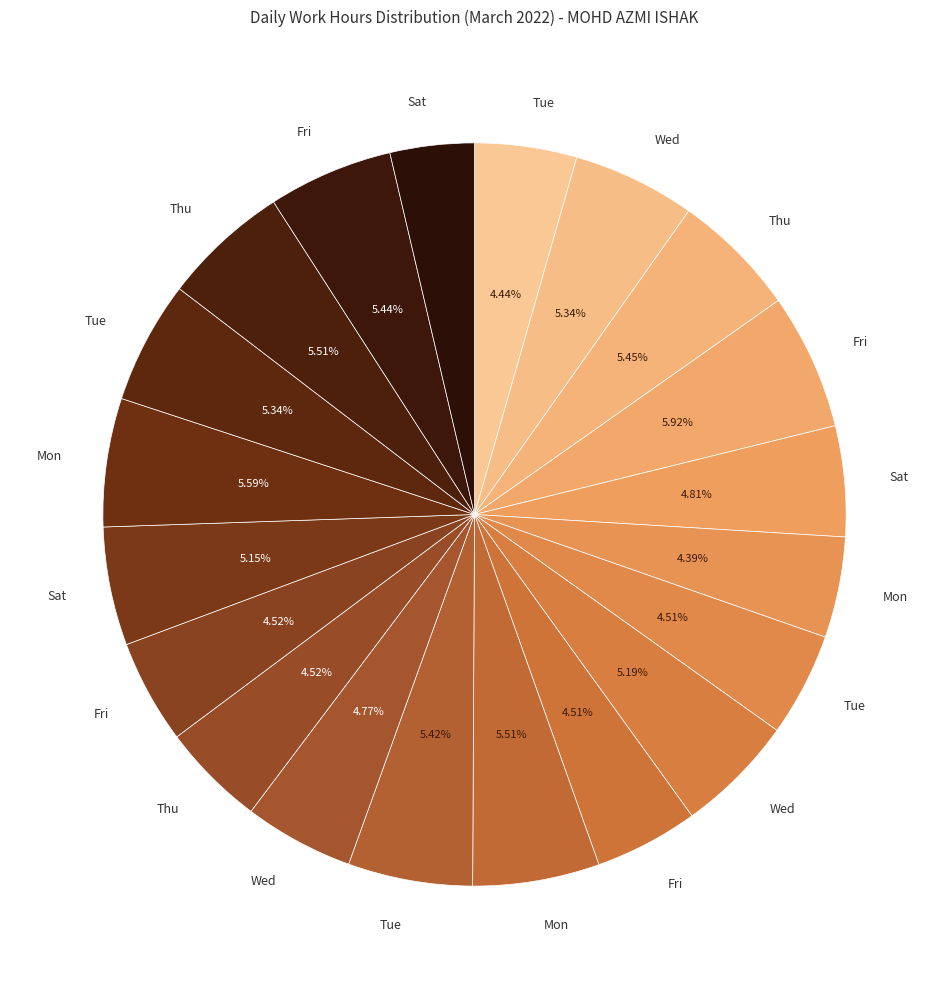

How many segments does this pie chart have?

20